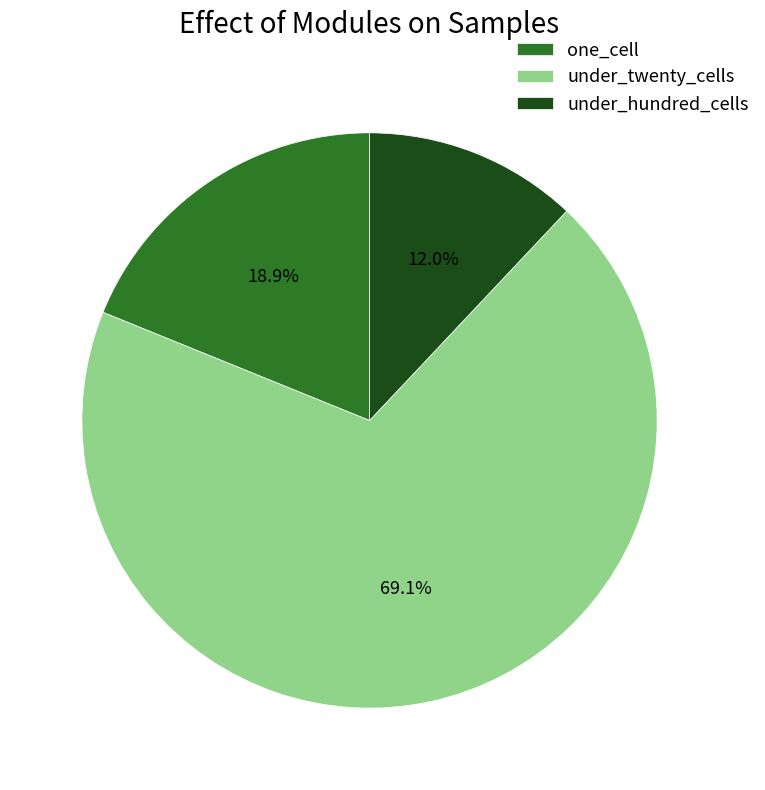

What percentage is the under_hundred_cells slice, to the nearest percent?

12%